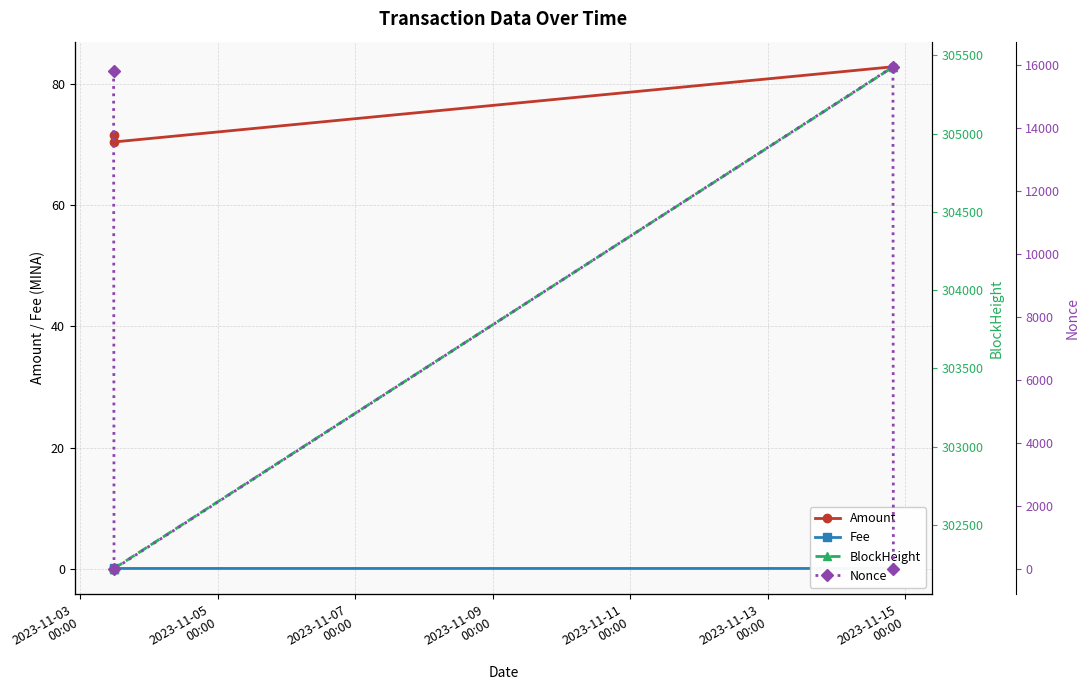

True or false: Amount and BlockHeight cross at least once.

False